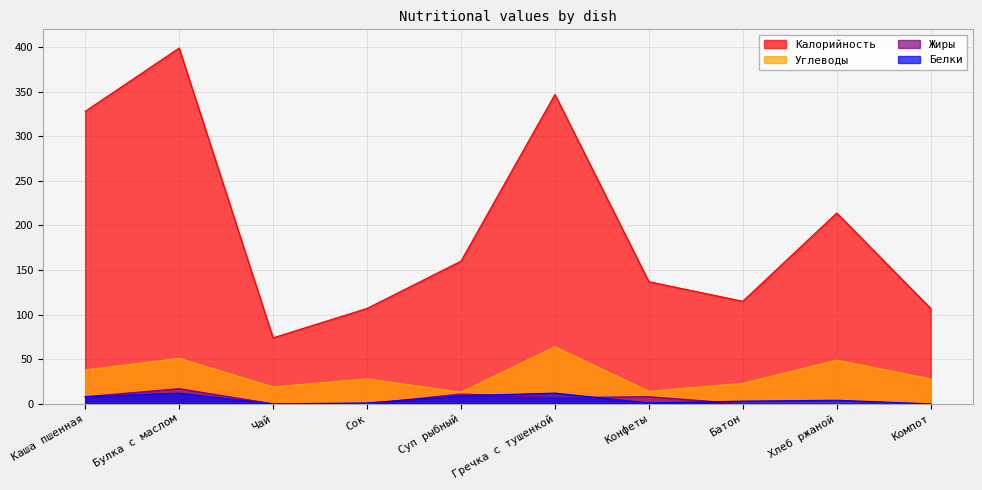

True or false: Белки and Калорийность cross at least once.

False